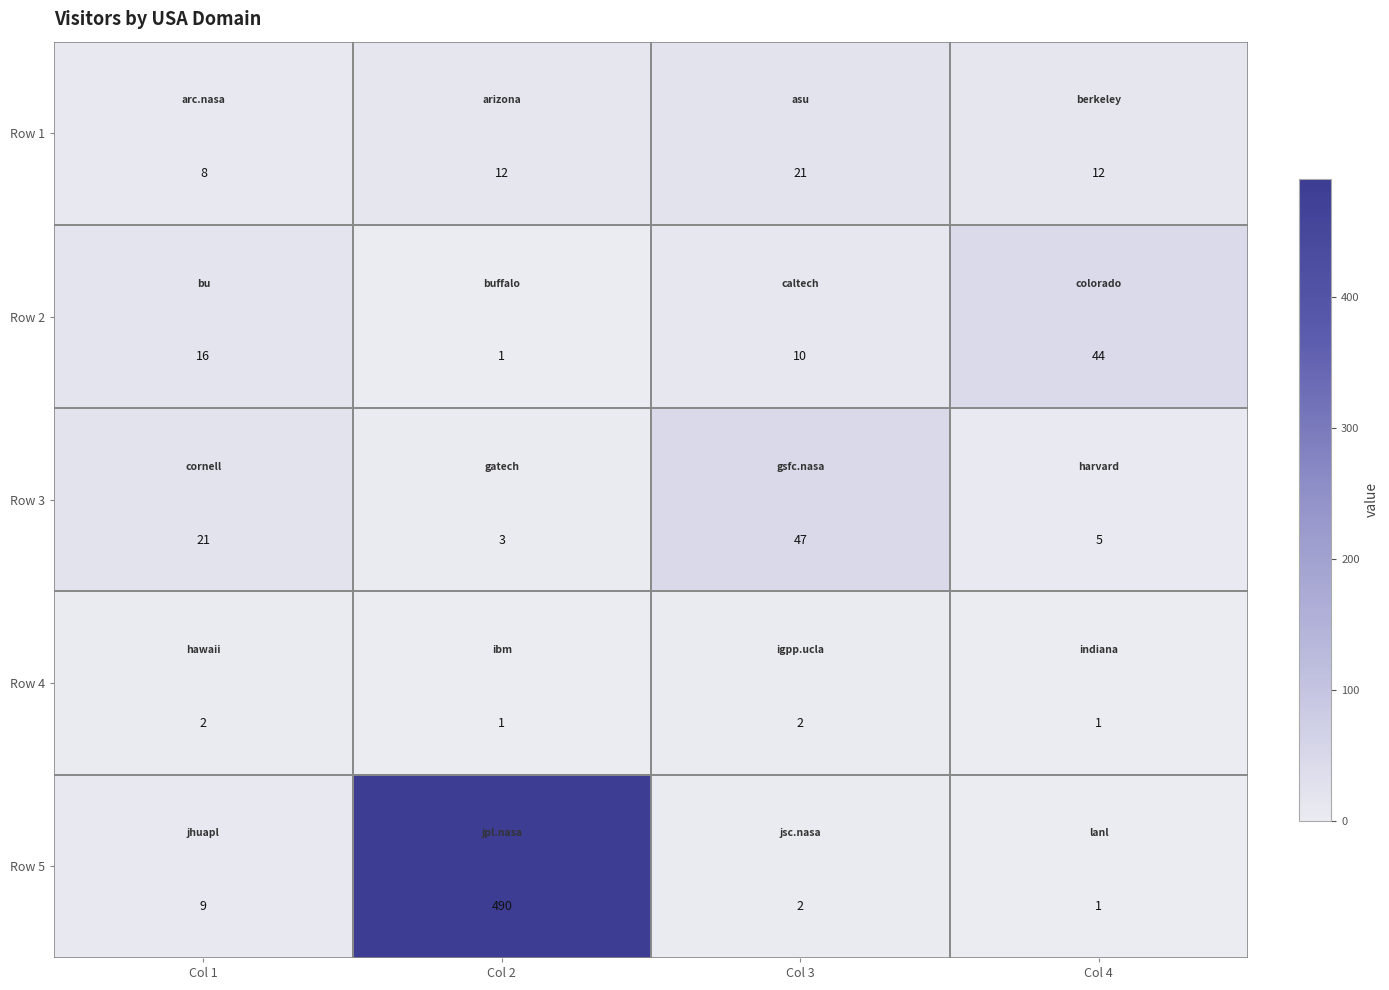

How many categories are shown in the chart?

4